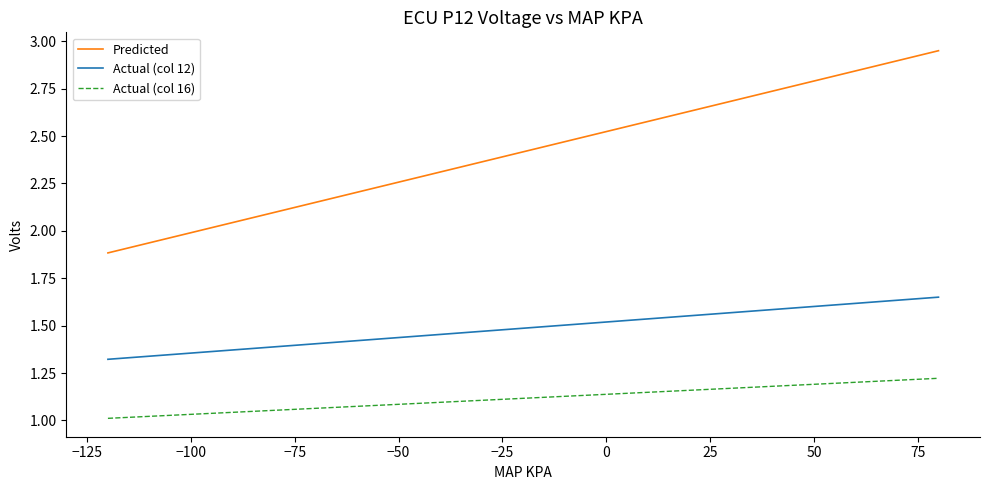

List the series in order of their overall mean, lowest first.

Actual (col 16), Actual (col 12), Predicted